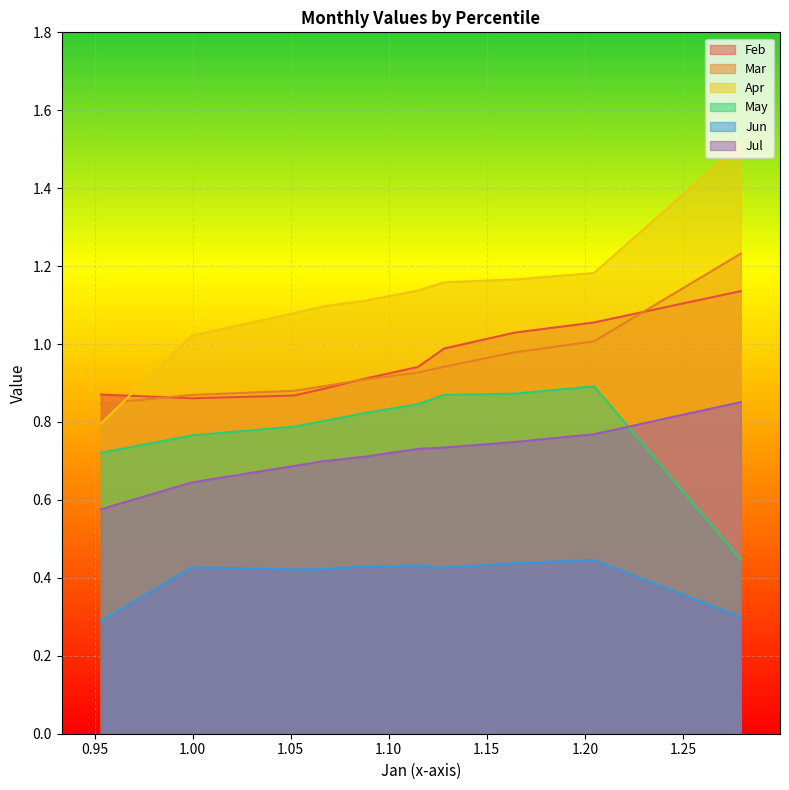

What is the lowest value of the Jun series?

0.3